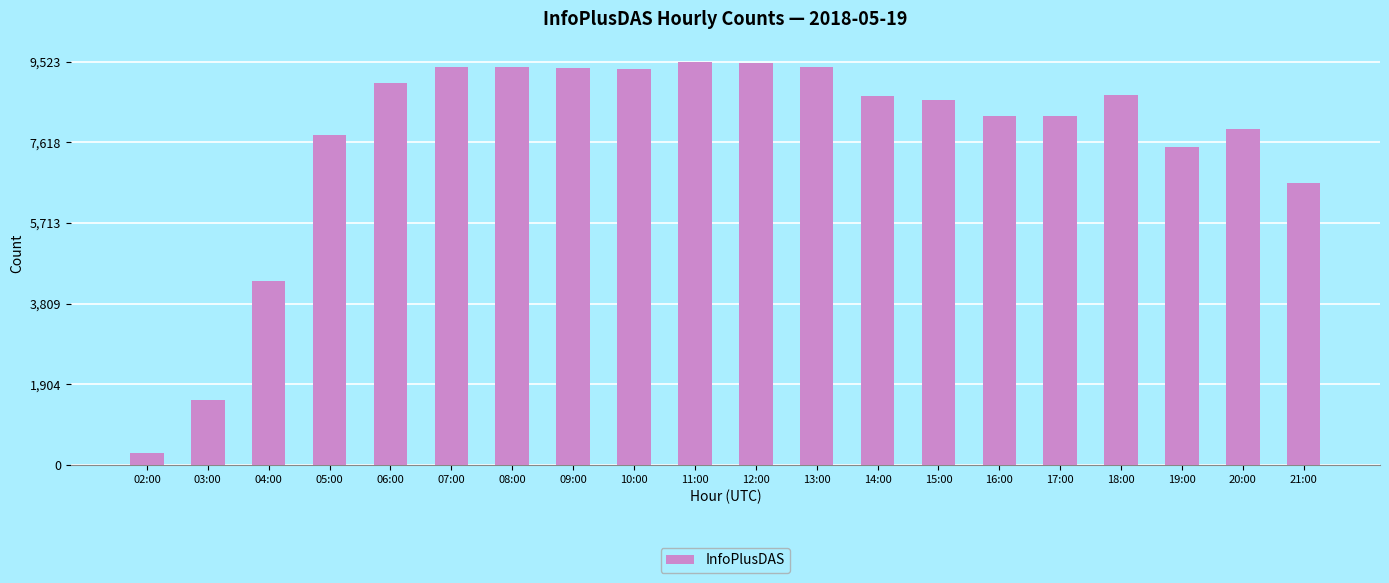

At which category does the chart reach its minimum across all series?

02:00